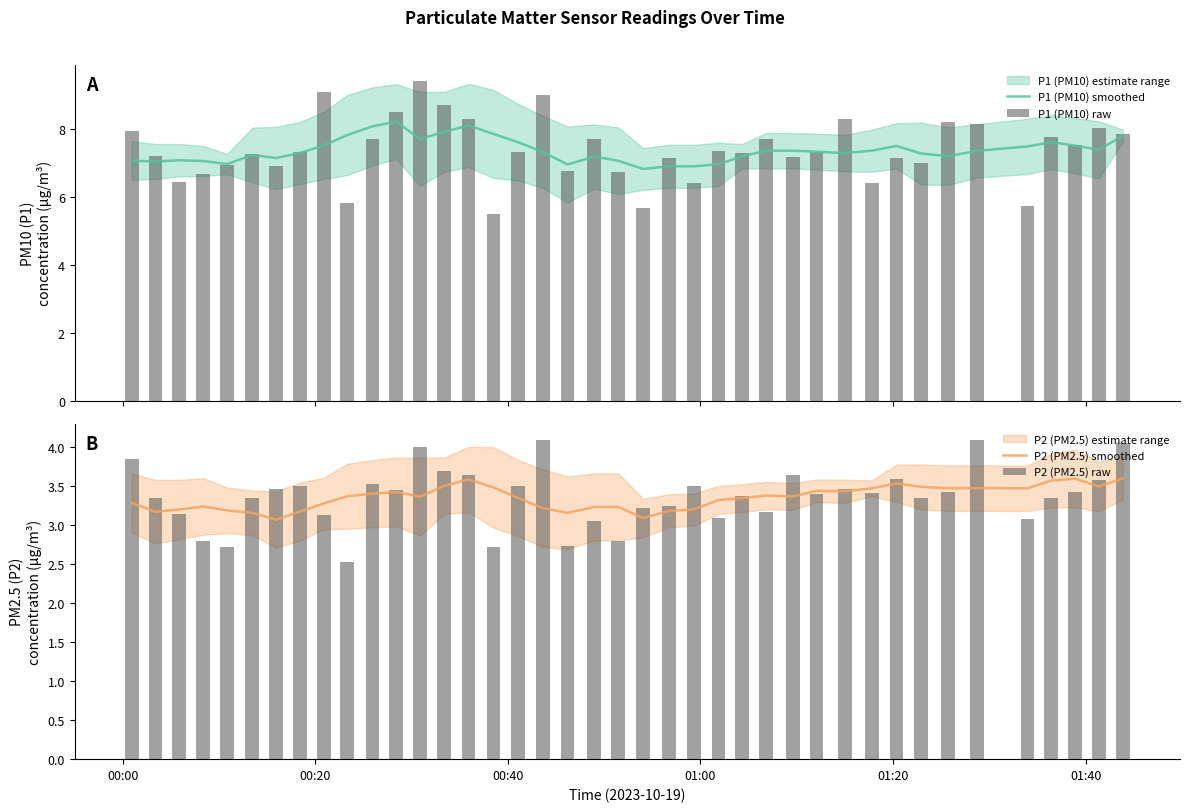

Are the bars horizontal?

No